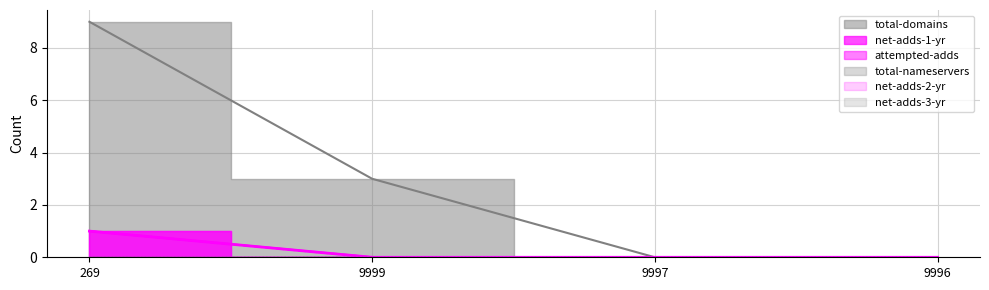

How many lines are shown in the chart?

3